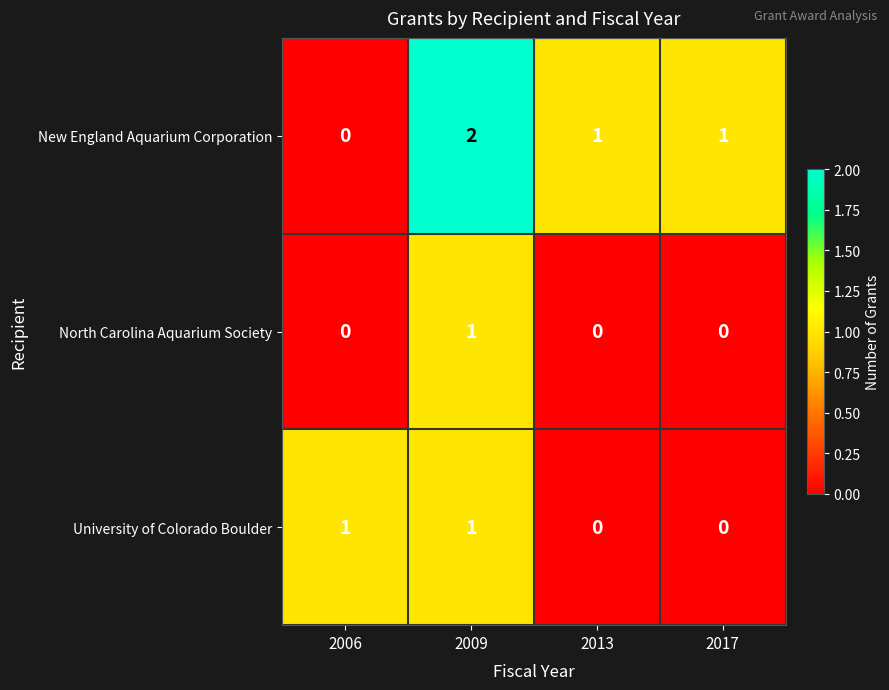

Which series has the widest spread of values?

New England Aquarium Corporation